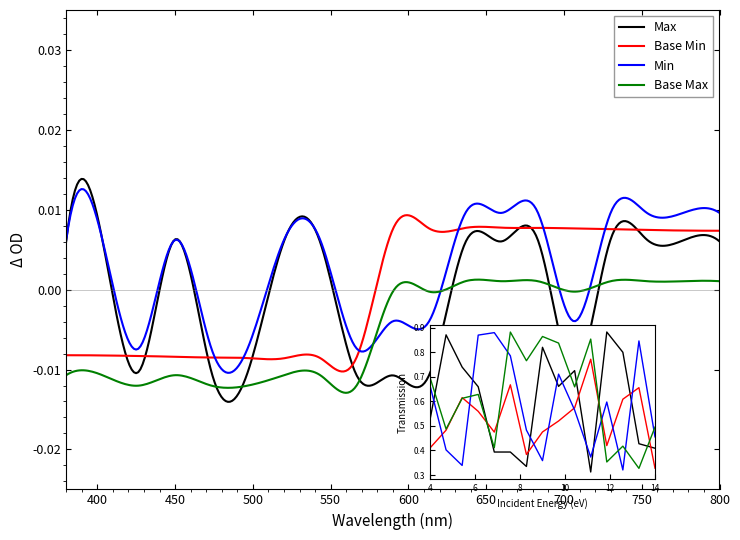

What is the label of the 13th point from the left?

12